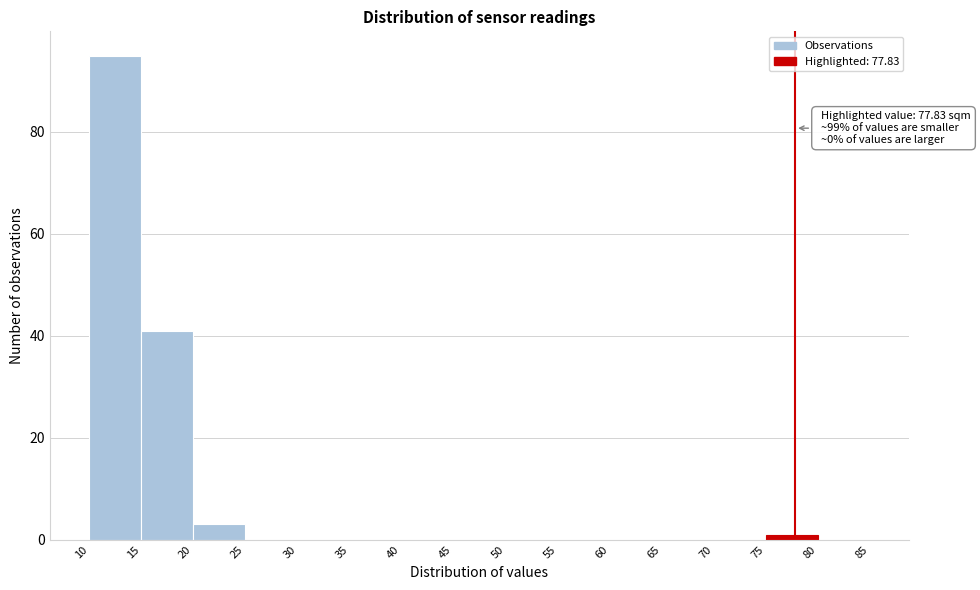

Which range on the x-axis has the tallest bar?

10 to 15